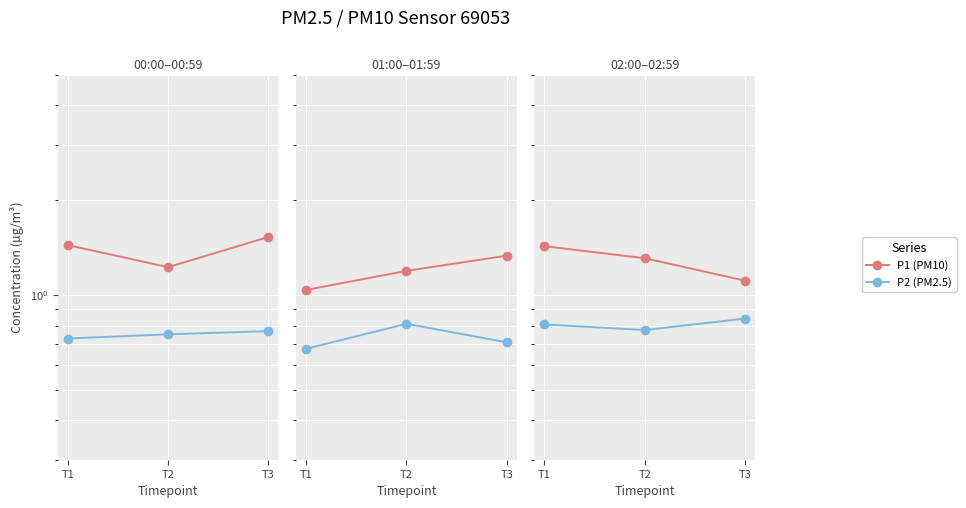

How many lines are shown in the chart?

2